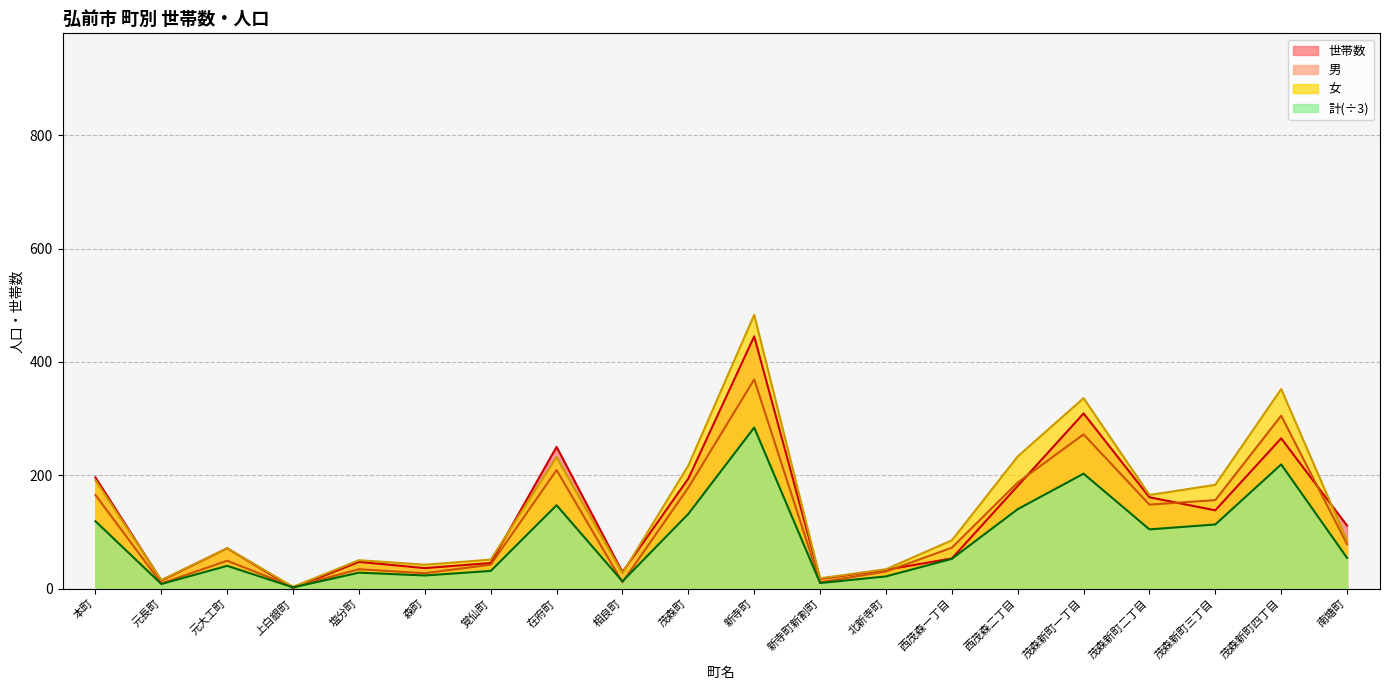

Is the value of 女 at 森町 greater than the value of 男 at 茂森新町二丁目?

No